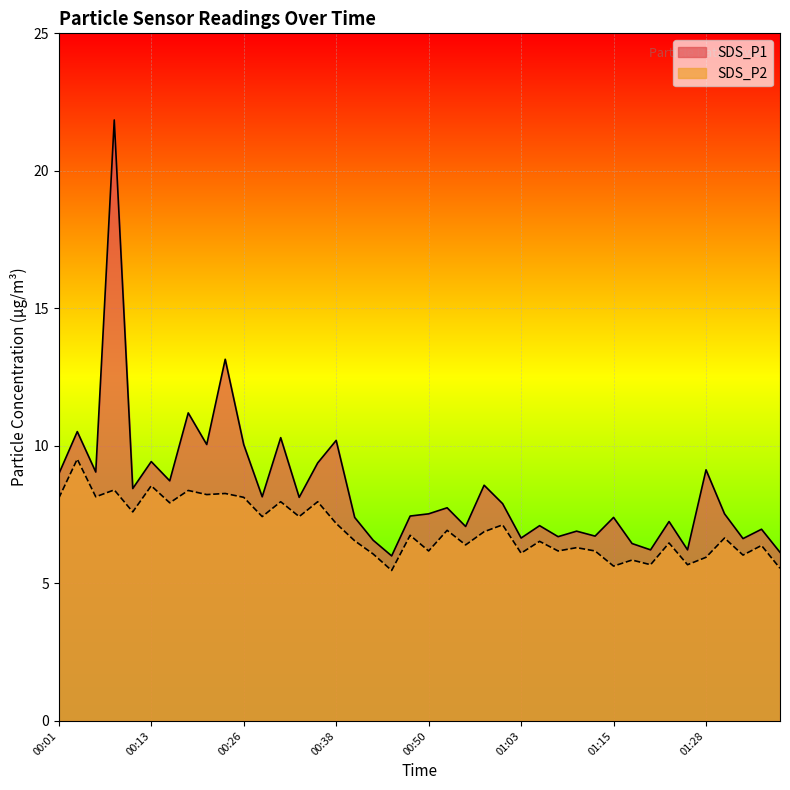

At which label does SDS_P2 first exceed 6?

00:01